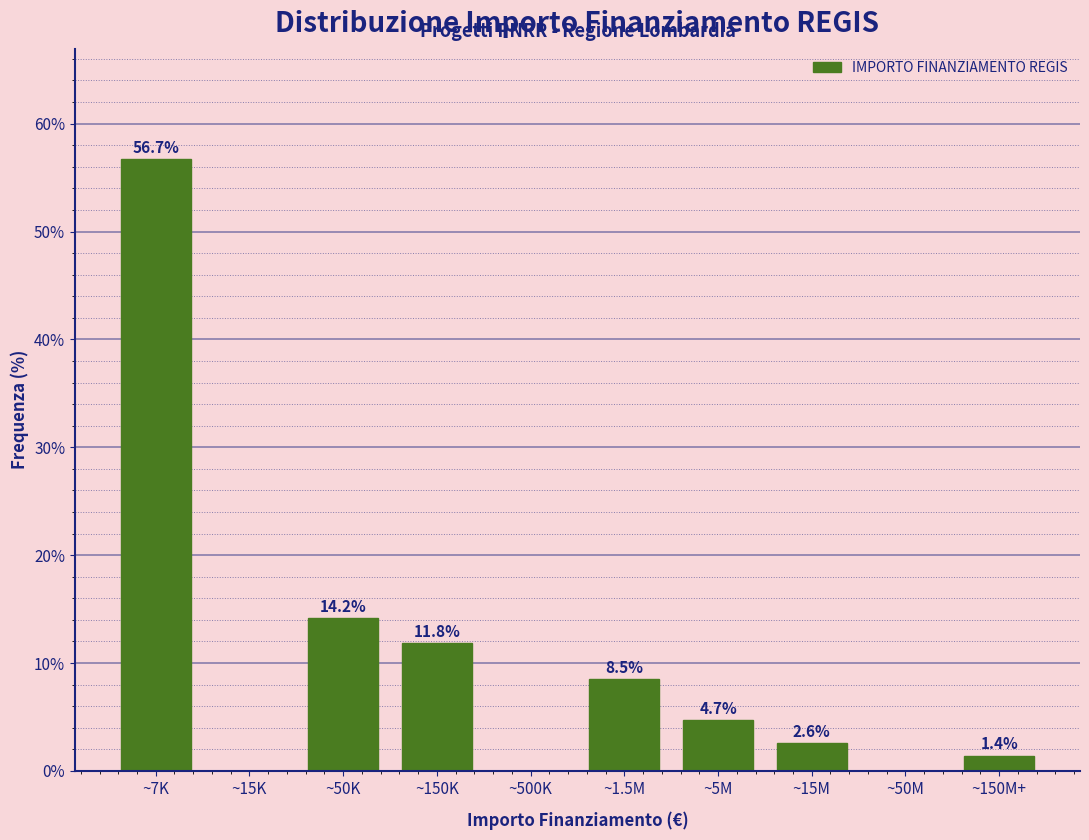

Reading left to right, extract all data points from this chart.

~7K=56.7	~15K=0.0	~50K=14.2	~150K=11.8	~500K=0.0	~1.5M=8.5	~5M=4.7	~15M=2.6	~50M=0.0	~150M+=1.4